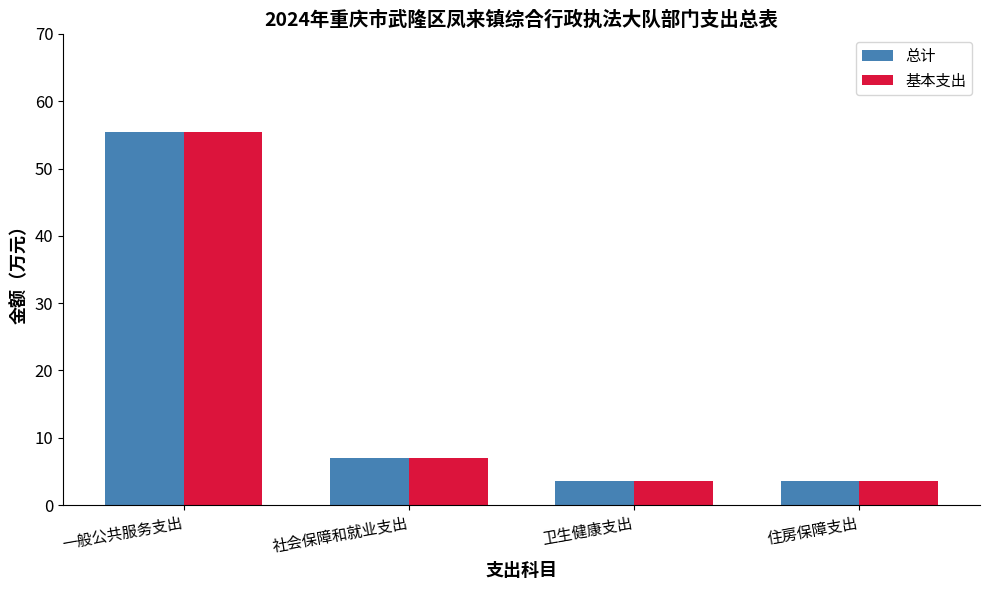

Where does the 基本支出 series first go above 7?

一般公共服务支出